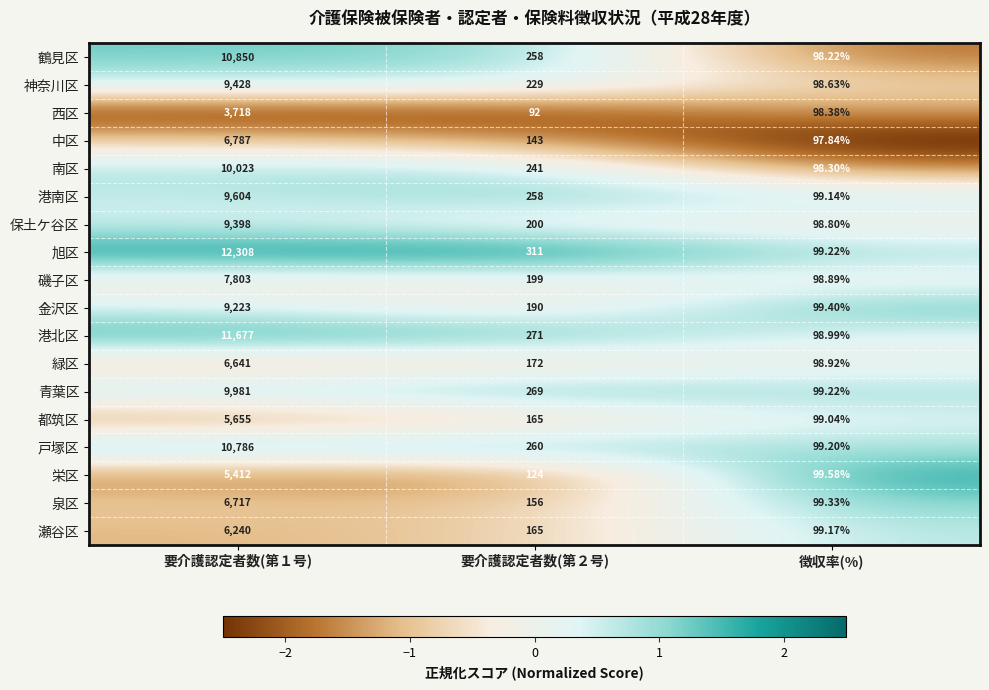

At 要介護認定者数(第１号), list the series in order from largest to smallest.

旭区, 港北区, 鶴見区, 戸塚区, 南区, 青葉区, 港南区, 神奈川区, 保土ケ谷区, 金沢区, 磯子区, 中区, 泉区, 緑区, 瀬谷区, 都筑区, 栄区, 西区